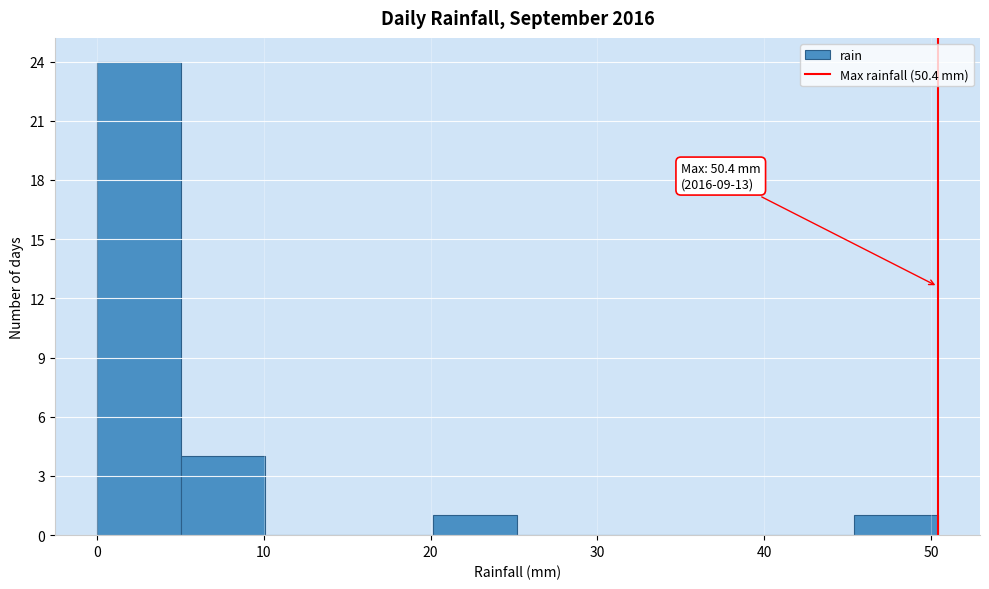

Which range on the x-axis has the tallest bar?

0 to 5